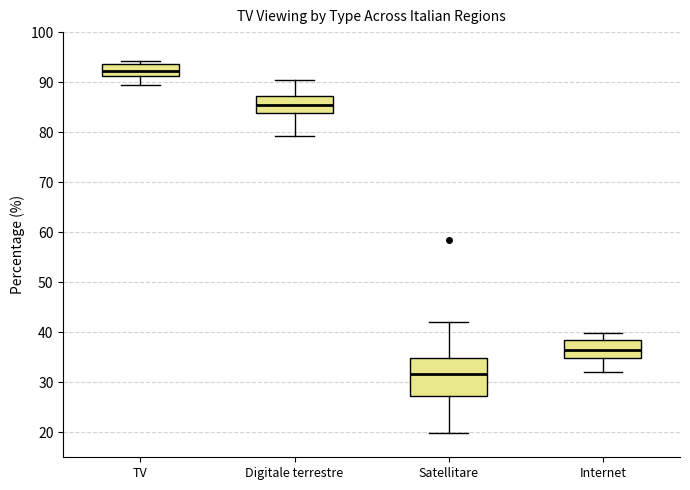

Which box is the tallest, from its lower edge to its upper edge?

Satellitare